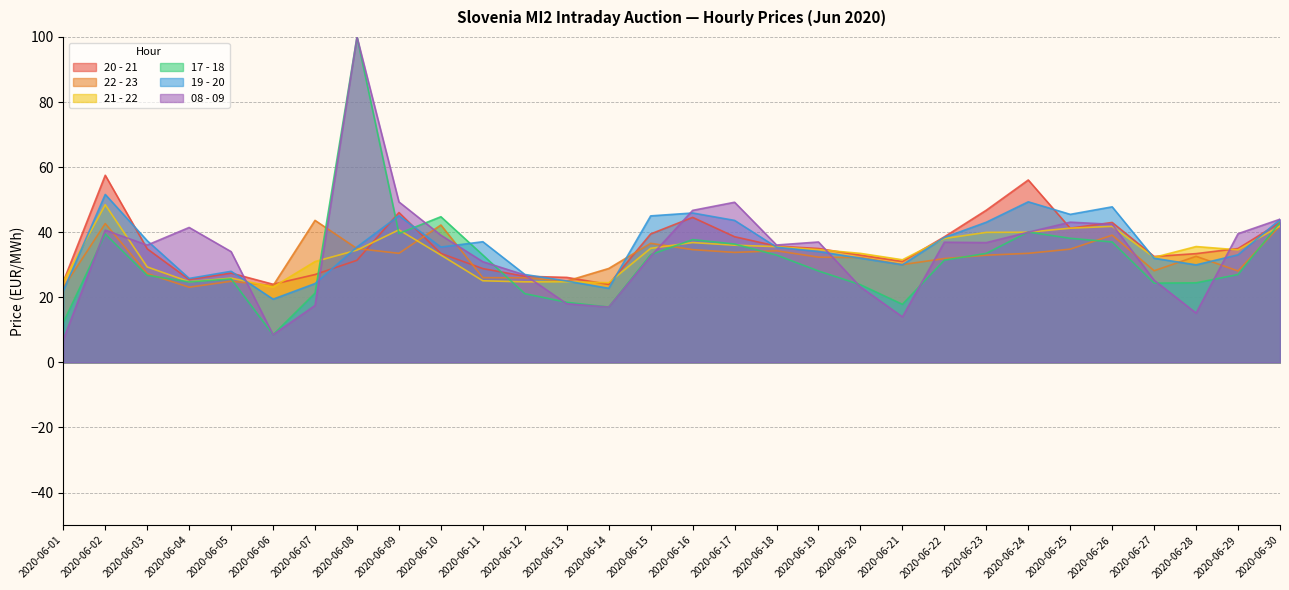

True or false: 19 - 20 has a value of 25.6 at 2020-06-02.

False